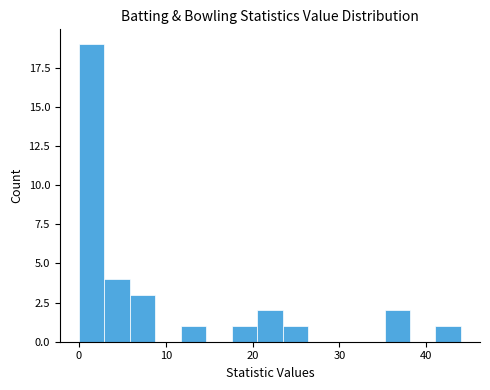

Around what value on the x-axis is the tallest bar? Give the approximate position of its centre, as read against the axis.

1